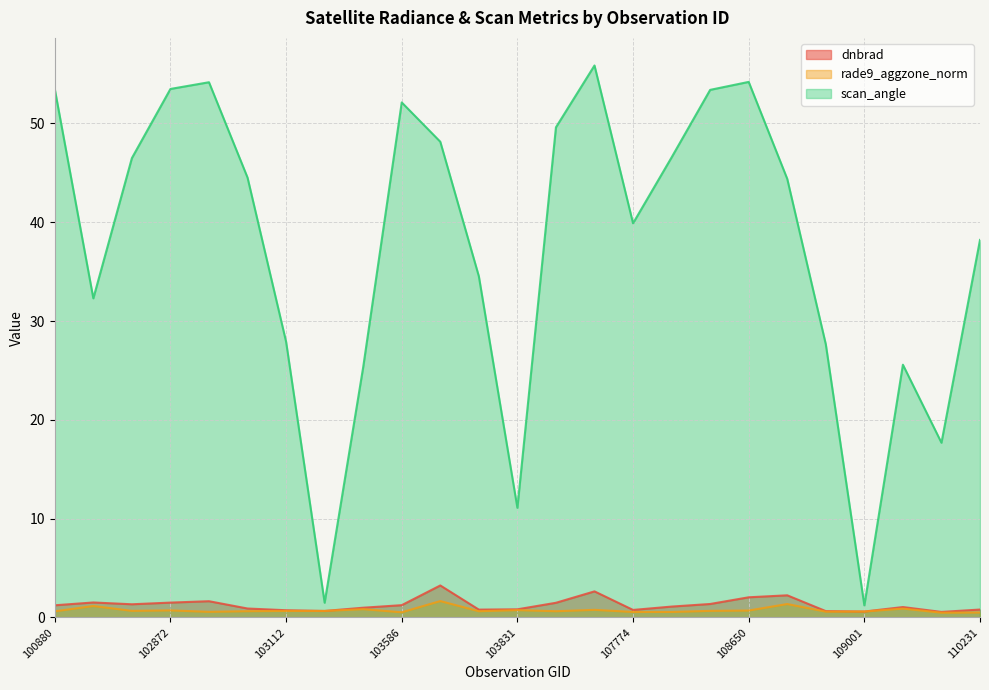

Reading right to left, what are all the values shown in this chart?

dnbrad: 0.8	0.6	1.1	0.6	0.6	2.2	2.0	1.4	1.1	0.8	2.6	1.5	0.8	0.8	3.2	1.2	1.0	0.7	0.7	0.9	1.6	1.5	1.3	1.5	1.2
rade9_aggzone_norm: 0.5	0.5	0.9	0.6	0.6	1.4	0.7	0.7	0.6	0.6	0.8	0.6	0.7	0.6	1.7	0.5	0.8	0.7	0.7	0.6	0.6	0.7	0.7	1.2	0.6
scan_angle: 38.2	17.7	25.6	1.2	27.6	44.4	54.2	53.4	46.6	39.9	55.9	49.6	11.1	34.5	48.2	52.1	25.3	1.5	27.9	44.5	54.2	53.5	46.5	32.3	53.5